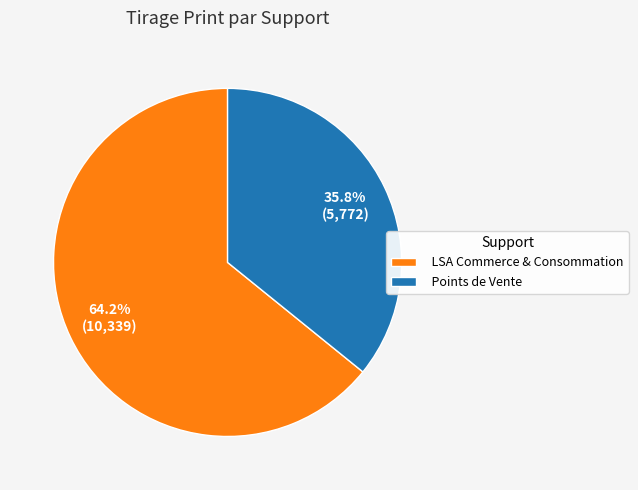

What percentage is the LSA Commerce & Consommation slice, to the nearest percent?

64%